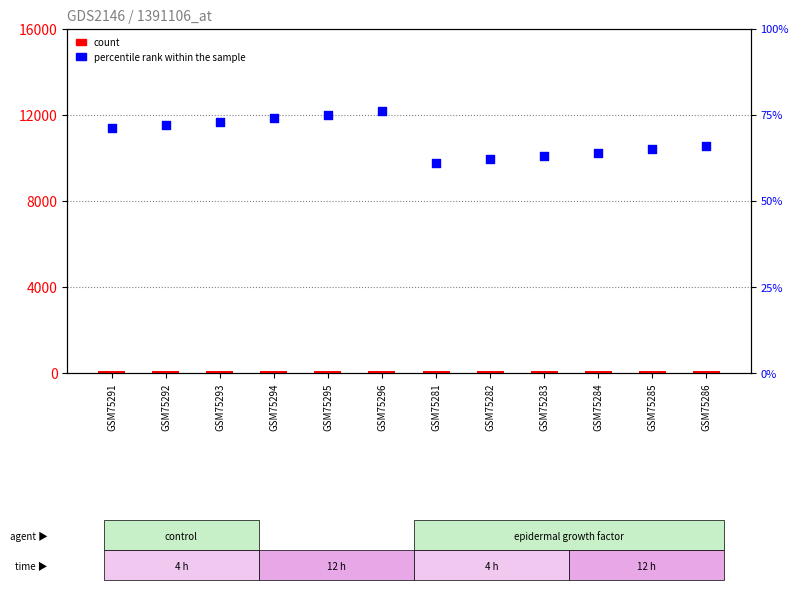

Which series has the largest Y range (max minus min)?

count